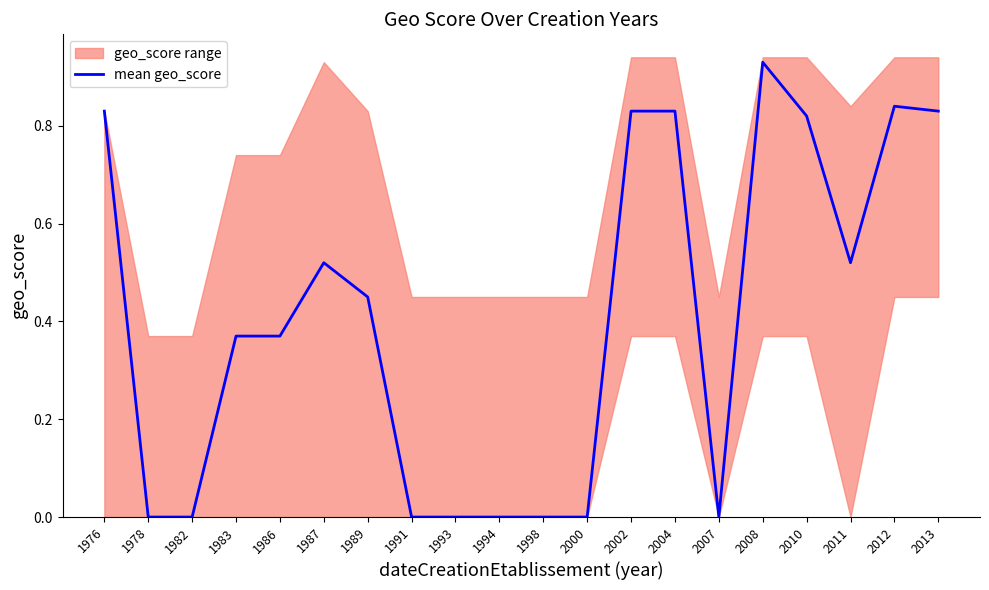

How many values exceed 0?

12